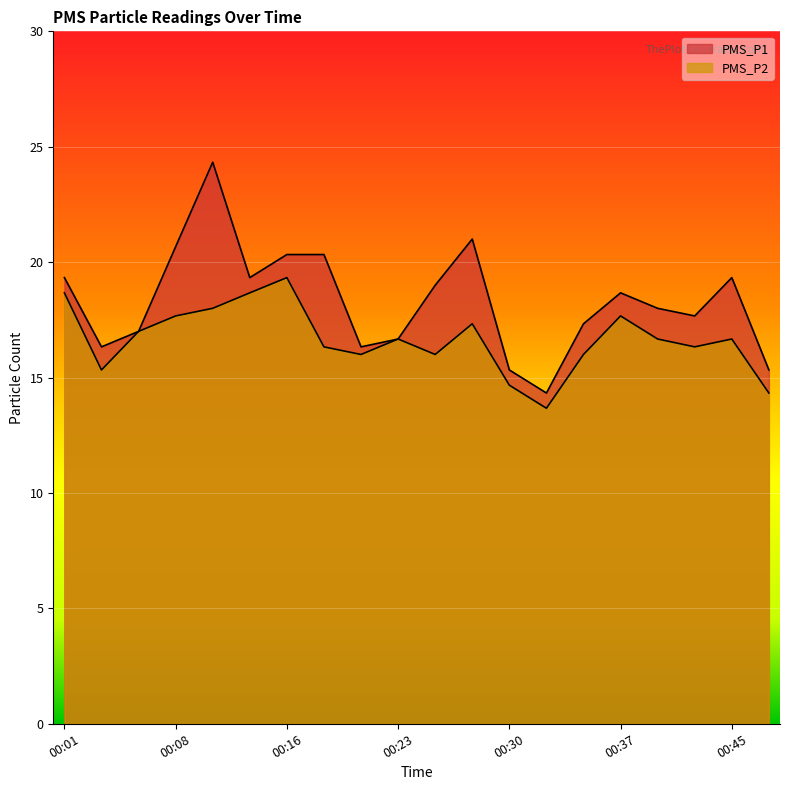

Reading left to right, transcribe all the data shown in this chart.

PMS_P1: 00:01=19.3	00:03=16.3	00:06=17.0	00:08=20.7	00:11=24.3	00:13=19.3	00:16=20.3	00:18=20.3	00:20=16.3	00:23=16.7	00:25=19.0	00:28=21.0	00:30=15.3	00:33=14.3	00:35=17.3	00:37=18.7	00:40=18.0	00:42=17.7	00:45=19.3	00:47=15.3
PMS_P2: 00:01=18.7	00:03=15.3	00:06=17.0	00:08=17.7	00:11=18.0	00:13=18.7	00:16=19.3	00:18=16.3	00:20=16.0	00:23=16.7	00:25=16.0	00:28=17.3	00:30=14.7	00:33=13.7	00:35=16.0	00:37=17.7	00:40=16.7	00:42=16.3	00:45=16.7	00:47=14.3